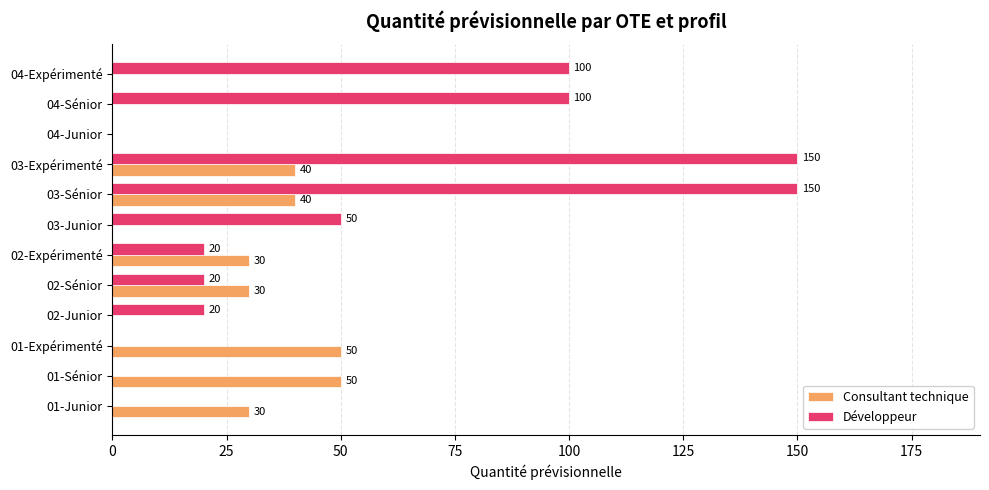

Between 01-Junior and 01-Expérimenté, which series saw the biggest shift?

Consultant technique